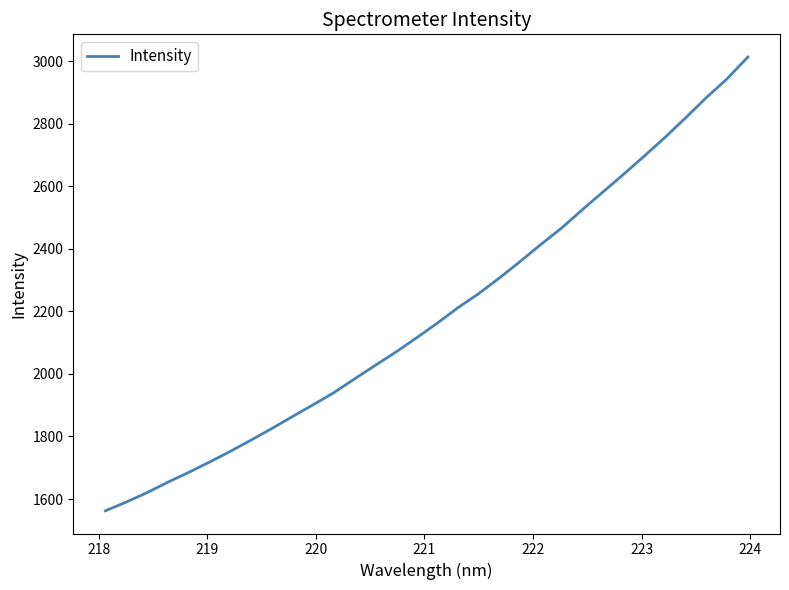

Count the number of categories in the chart.

32